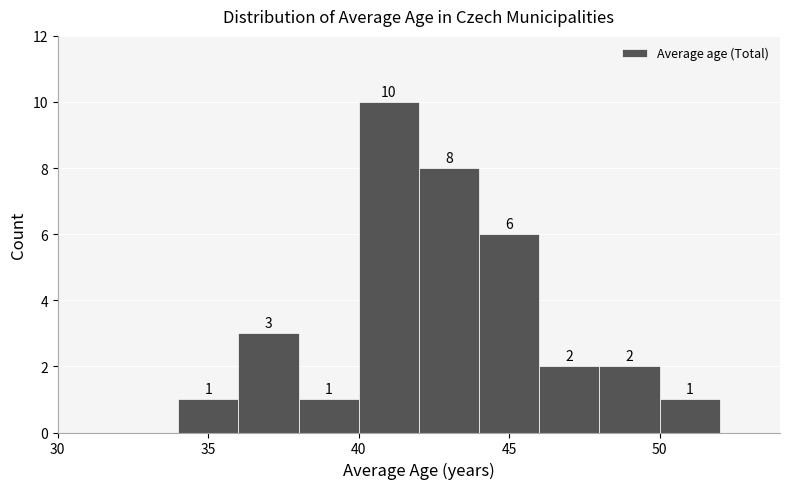

Over which range of the x-axis is the bar tallest?

40 to 42